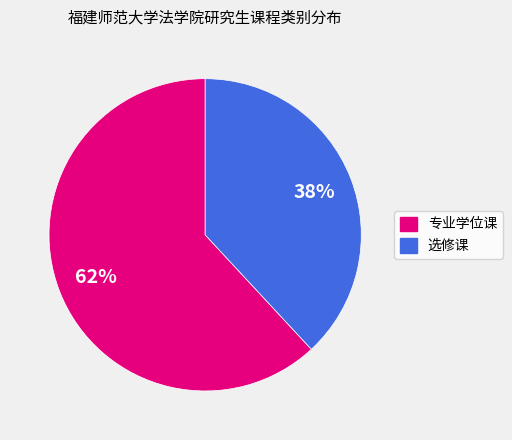

Rank the categories by value from lowest to highest.

选修课, 专业学位课